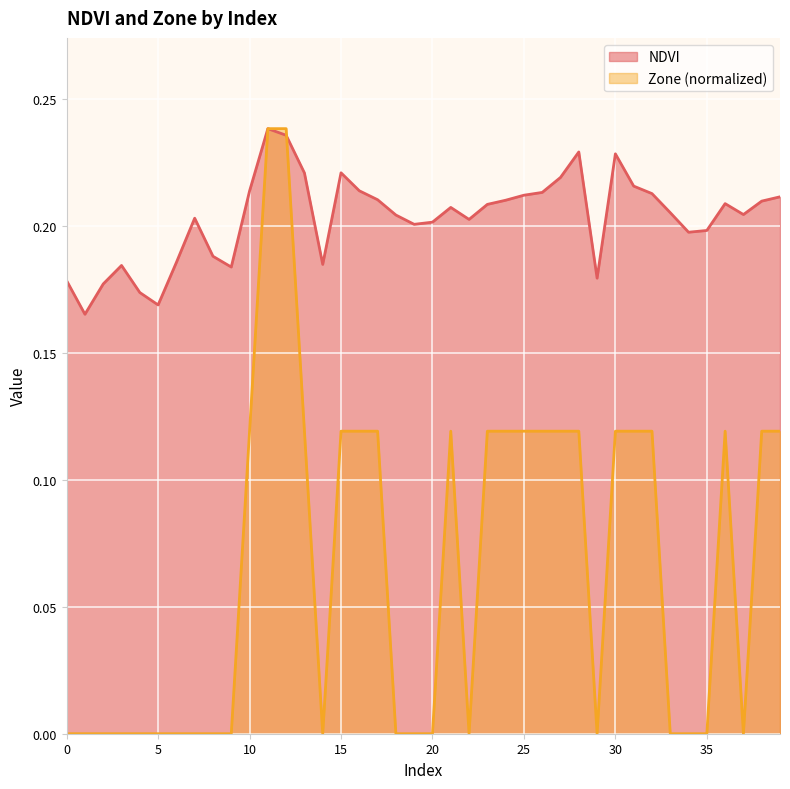

How many values in Zone are above zero?

20